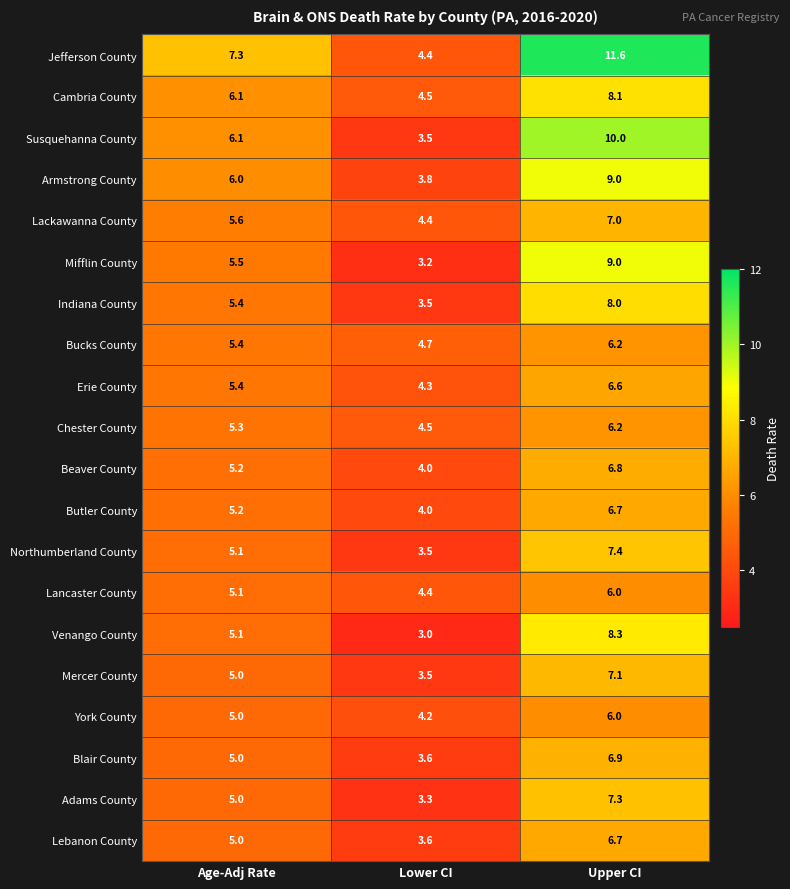

Rank the categories by Chester County value from lowest to highest.

Lower CI, Age-Adj Rate, Upper CI